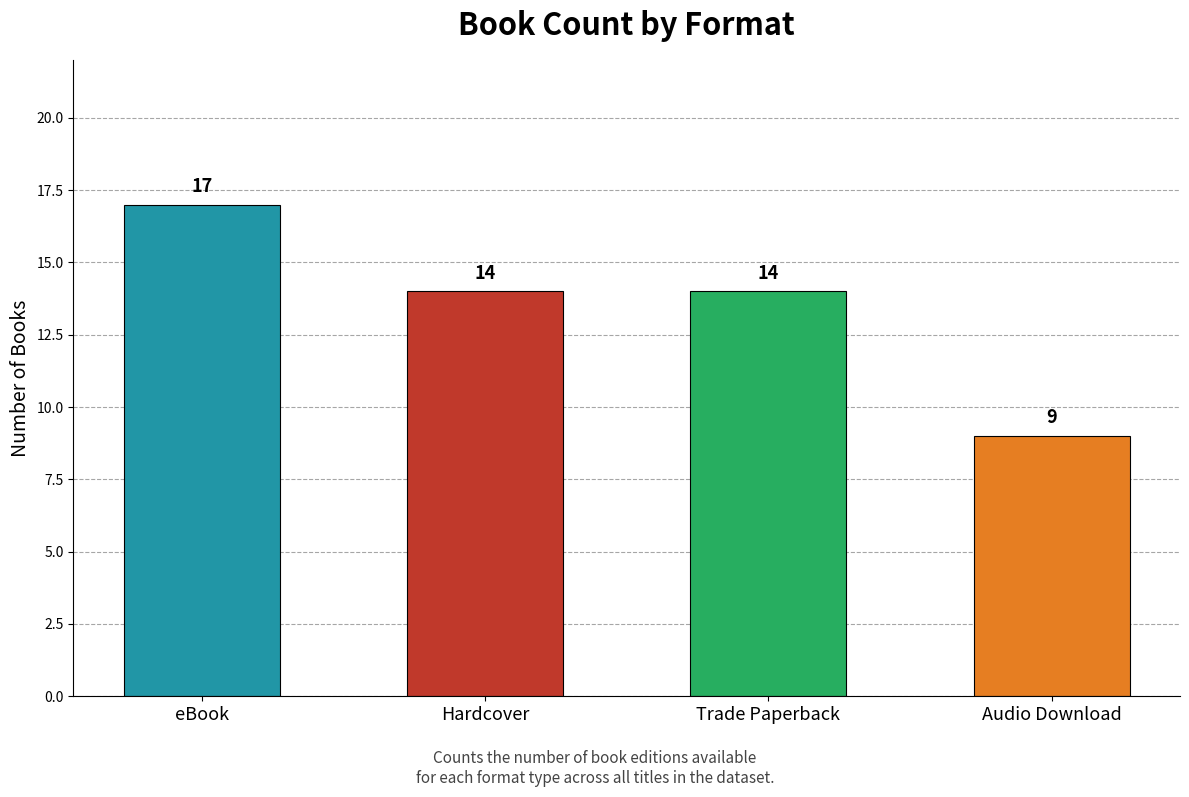

What is the ratio of the value at Trade Paperback to the value at Hardcover?

1.0